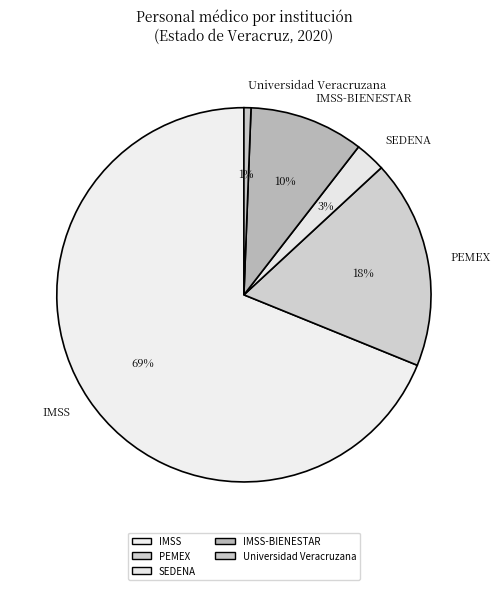

Rank the categories by value from highest to lowest.

IMSS, PEMEX, IMSS-BIENESTAR, SEDENA, Universidad Veracruzana